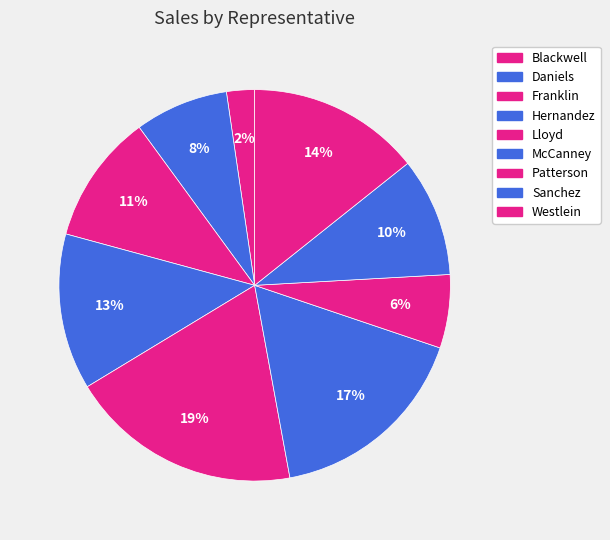

What is the largest slice in the pie chart?

Lloyd